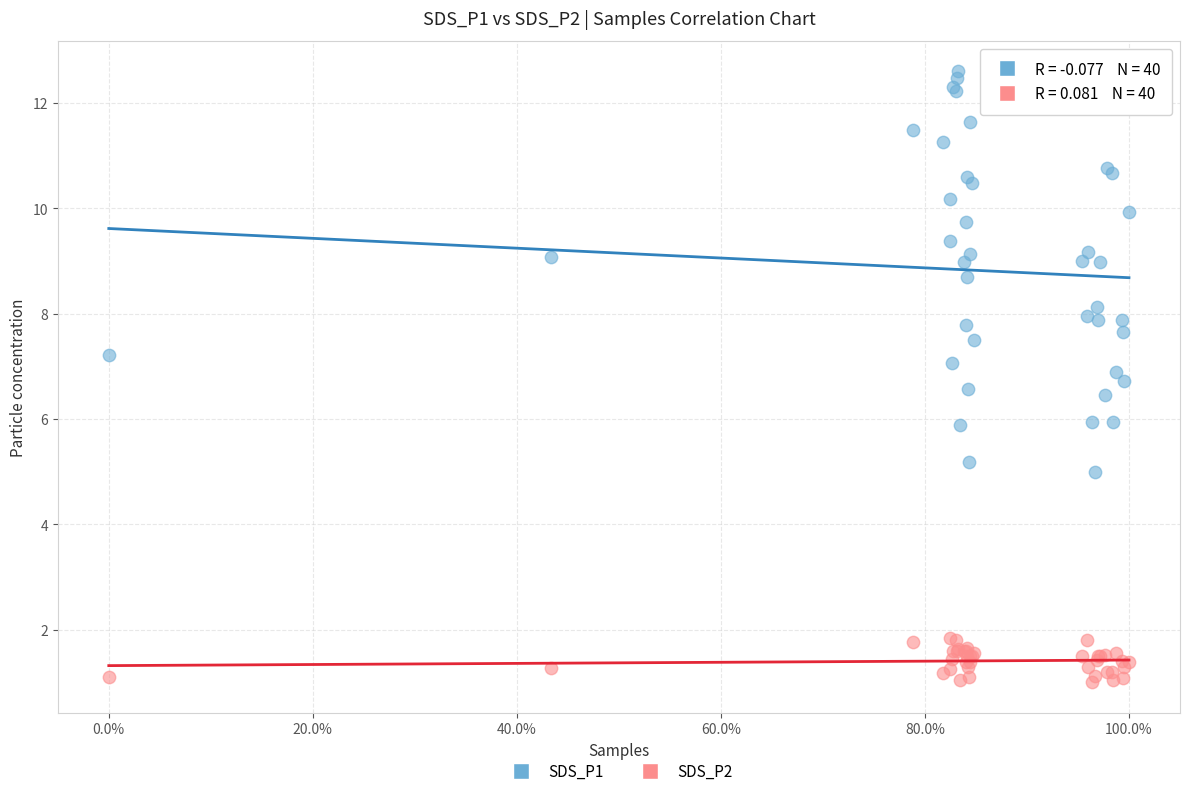

Which series has the widest spread of Y values?

SDS_P1